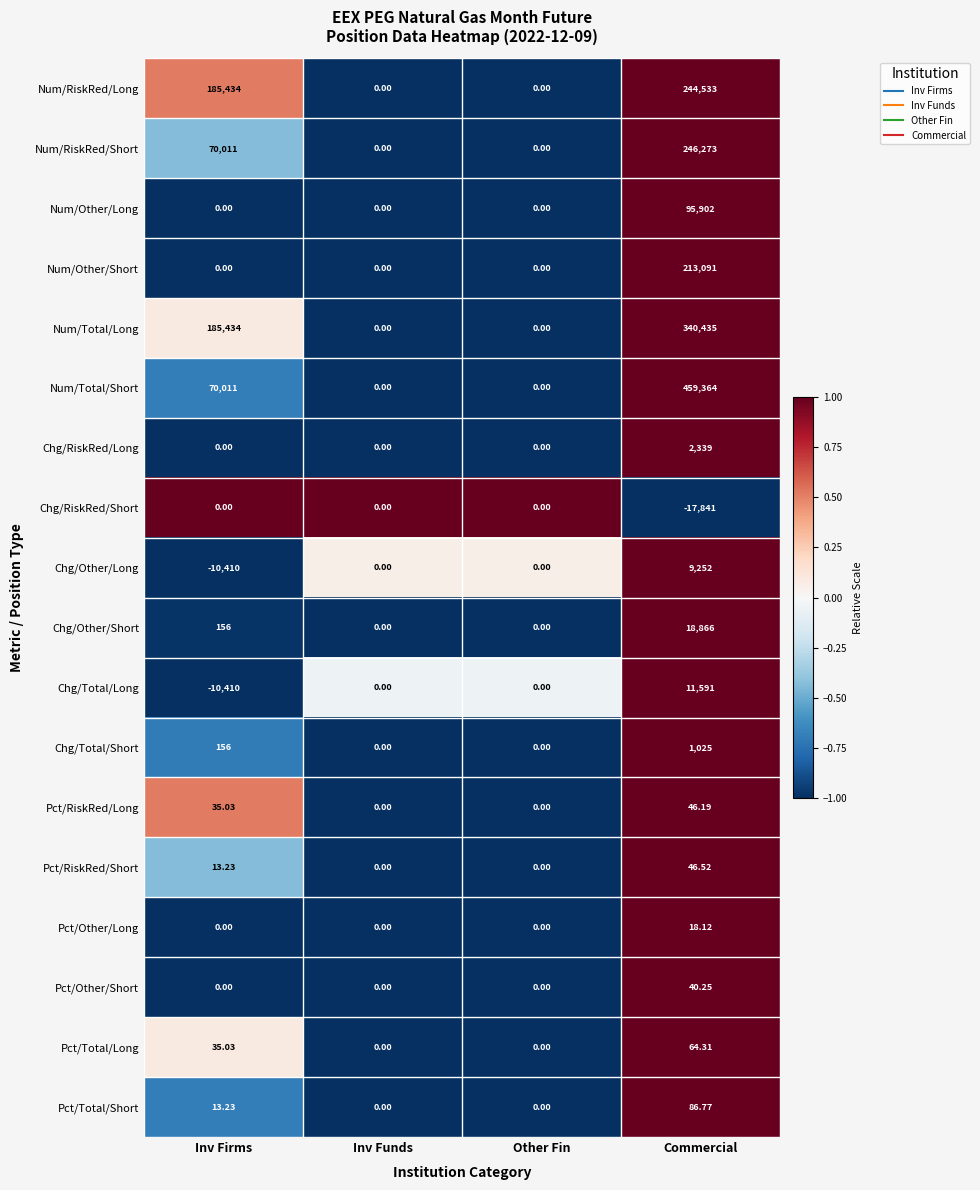

At which label is Num/Total/Short closest to 229682?

Inv Firms